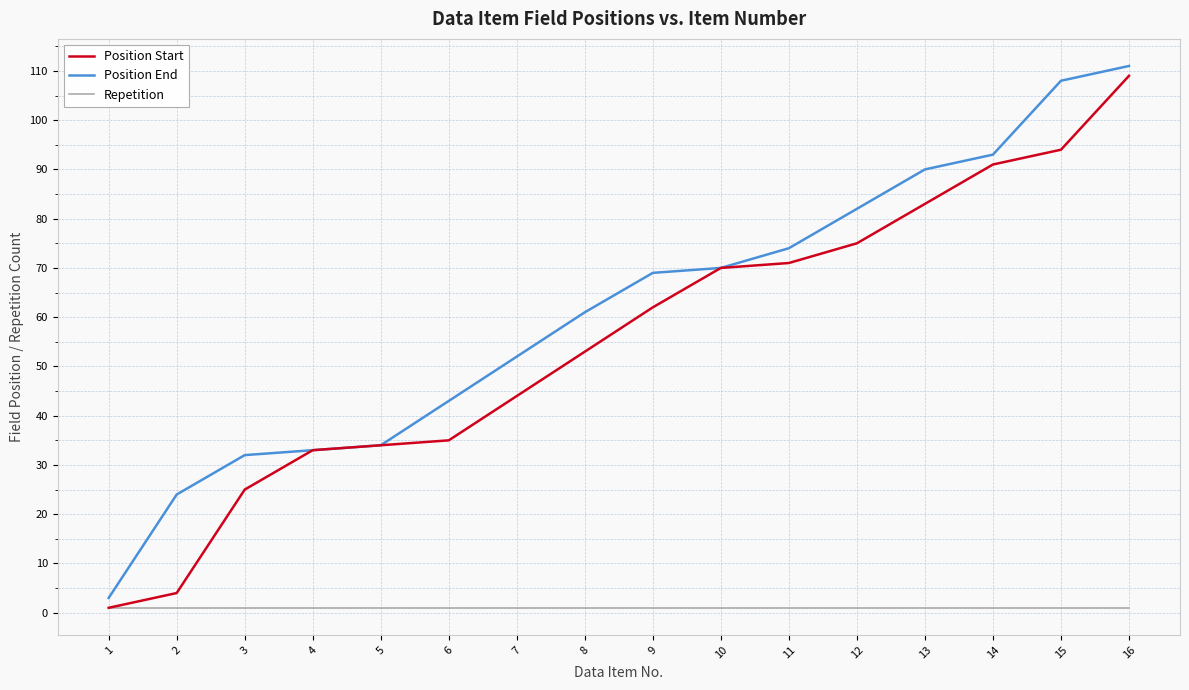

The value of Position End at 10 is 124. True or false?

False